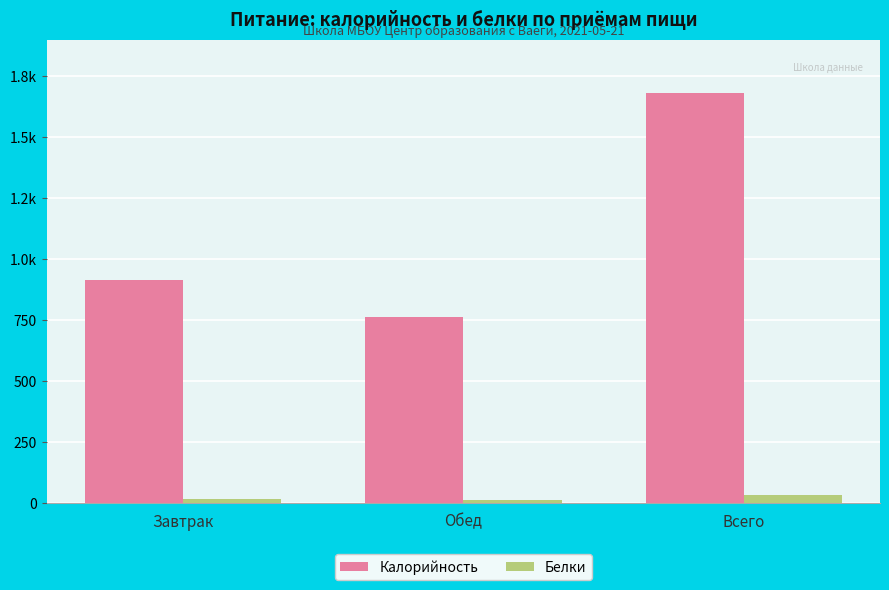

What are all the series names shown in the legend?

Калорийность, Белки